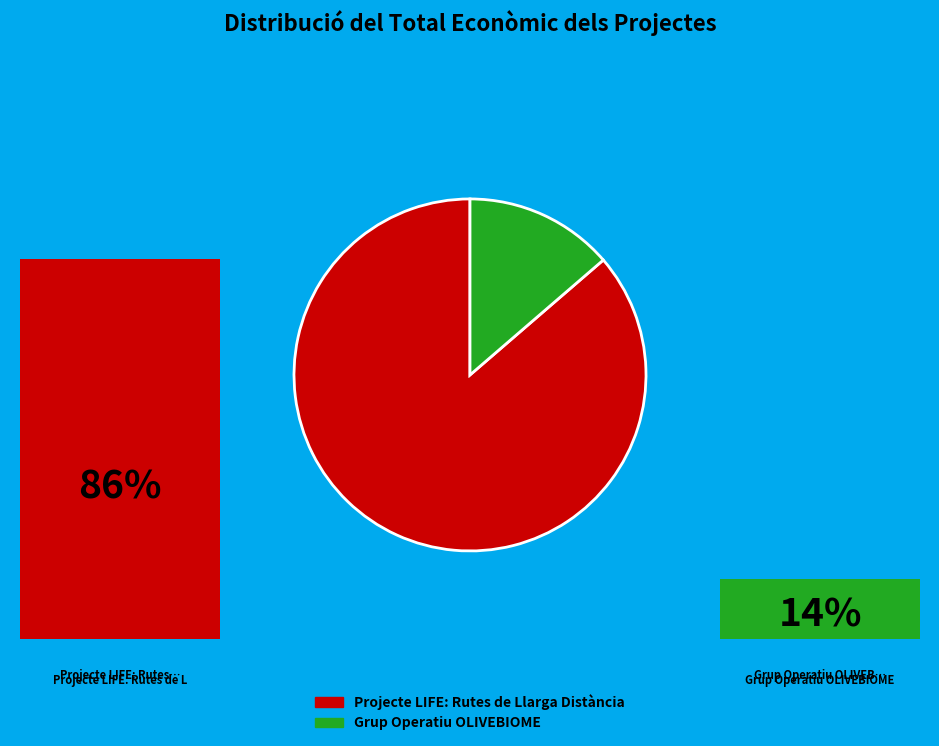

To the nearest percent, what percentage of the pie is Grup Operatiu OLIVEBIOME?

14%